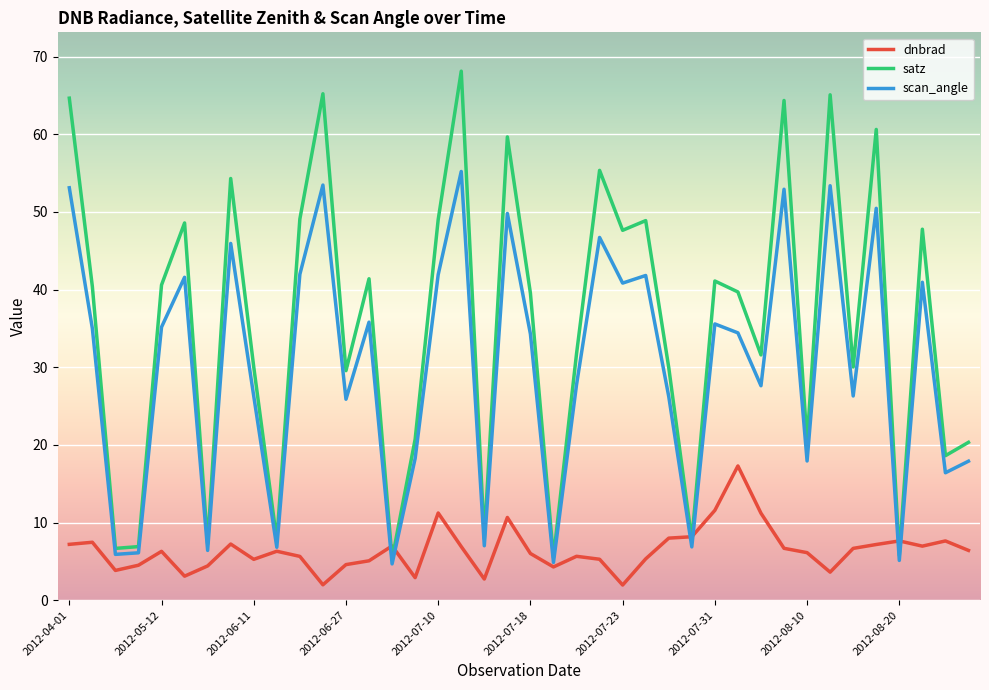

At how many categories does at least one series exceed 31?

23